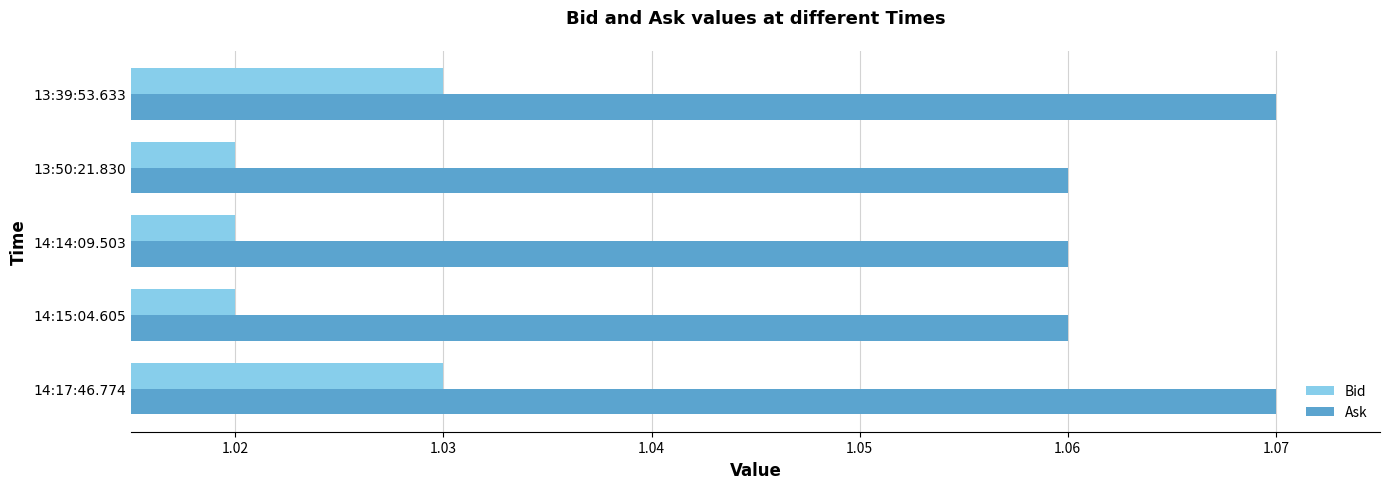

Is the value of Ask at 13:39:53.633 greater than the value of Bid at 13:50:21.830?

Yes